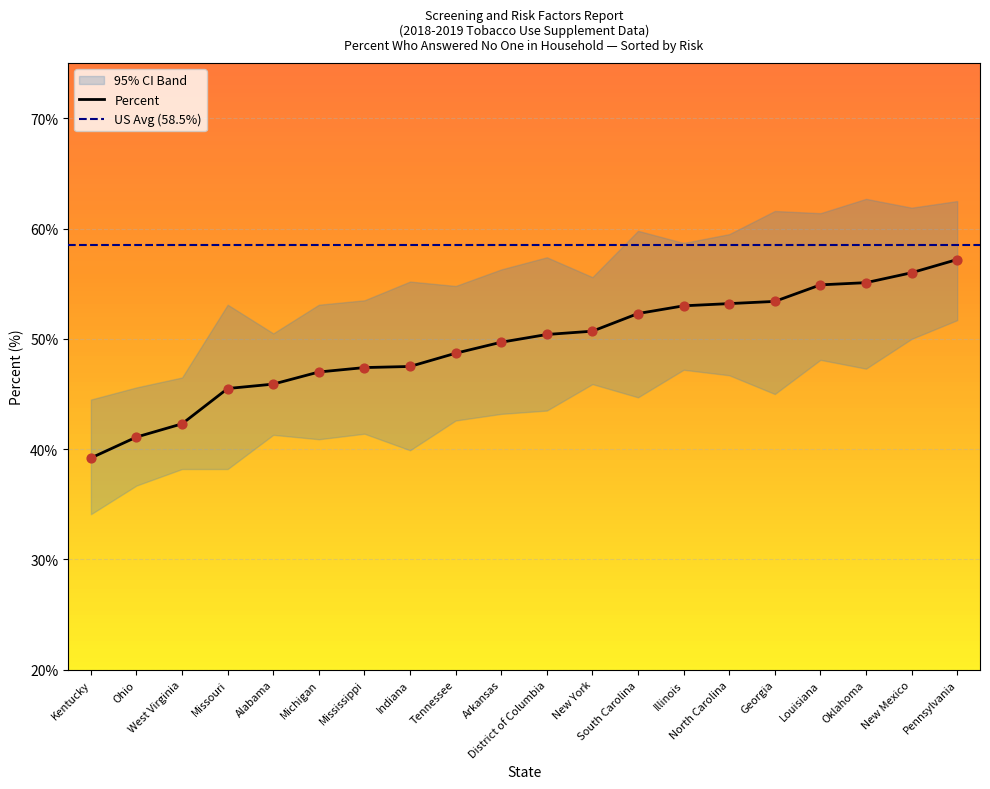

Which series has the largest total across all categories?

Percent